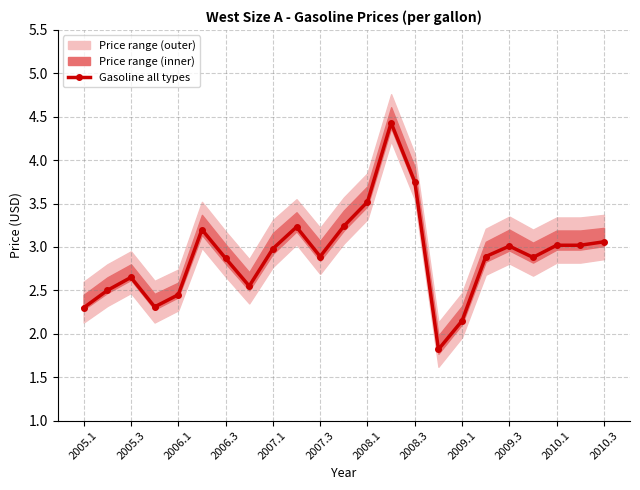

The value of Gasoline all types at 2006.3 is 4.8. True or false?

False